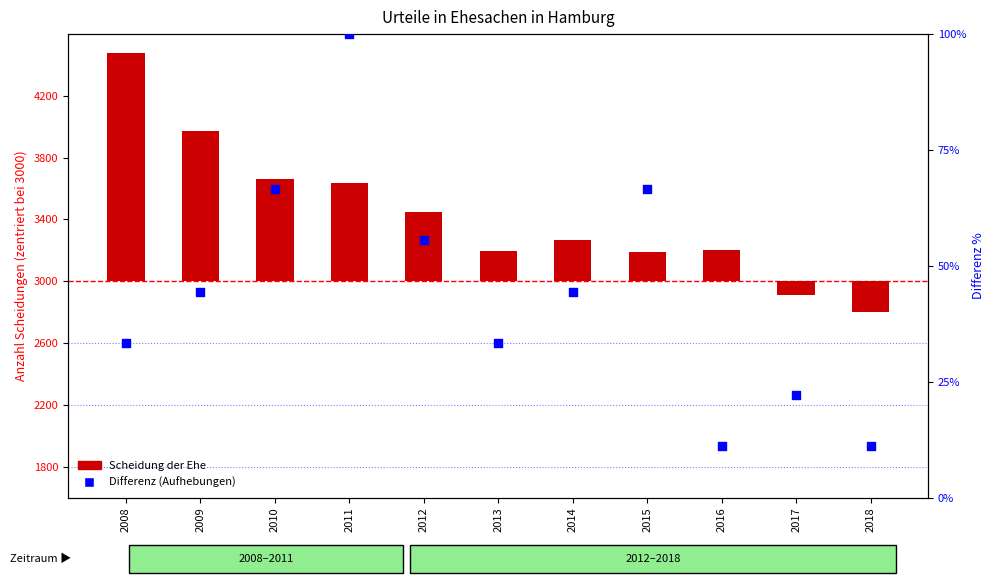

Which series has the largest Y range (max minus min)?

Scheidung der Ehe